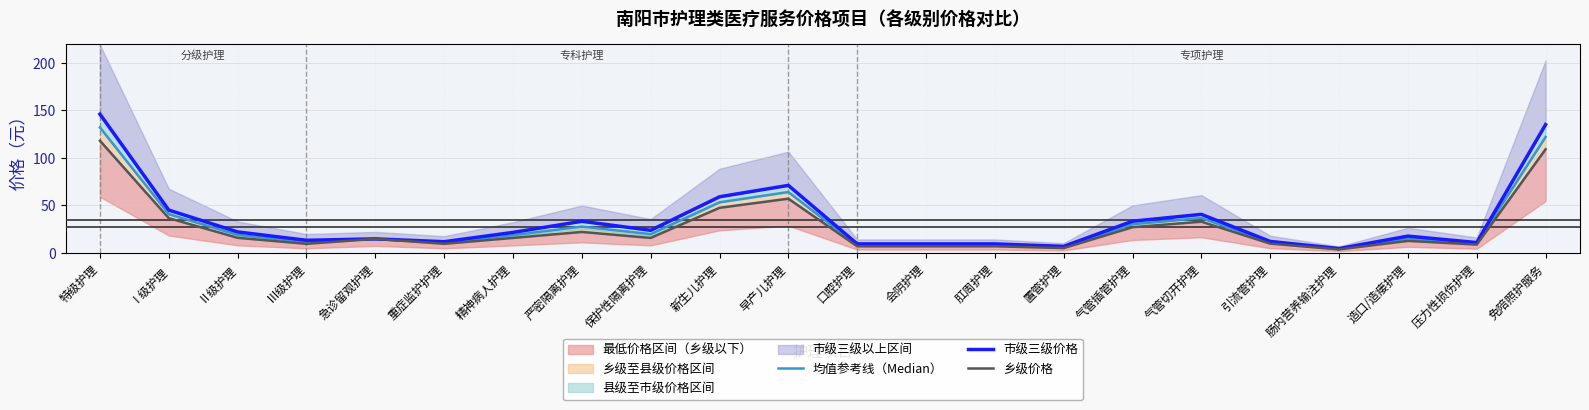

In 市级三级价格, how many points are lower than both neighbors (excluding endpoints)?

6